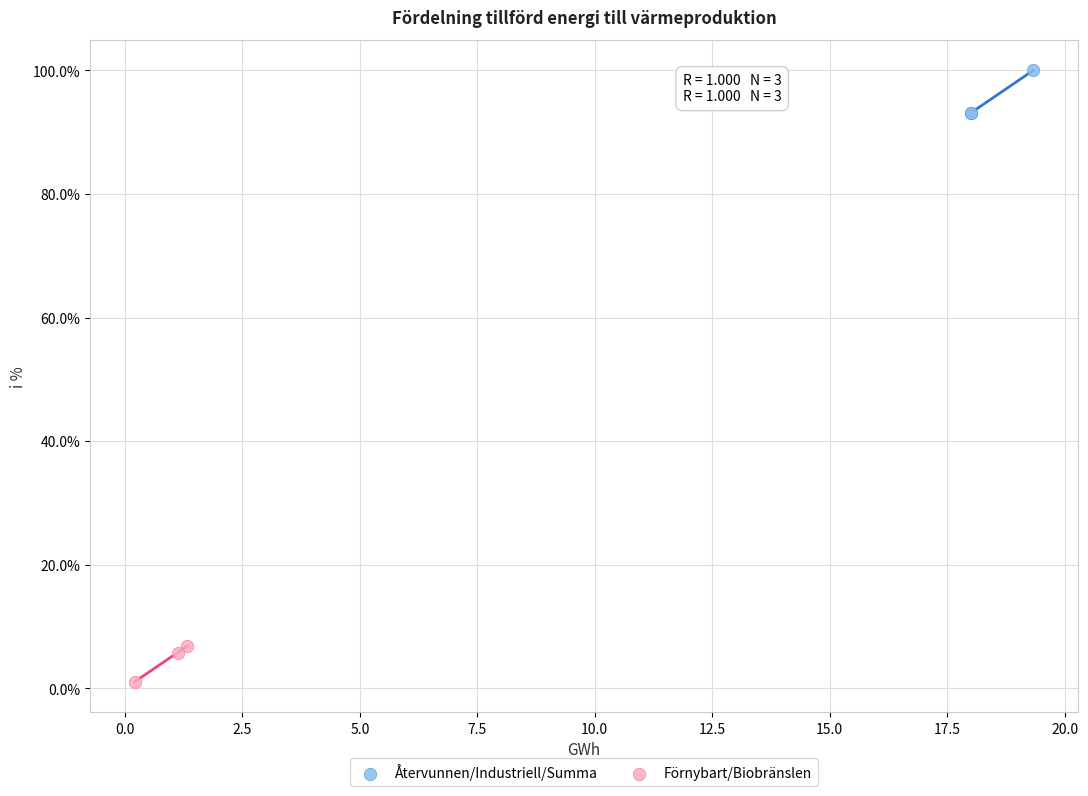

What are all the series names shown in the legend?

Återvunnen/Industriell/Summa, Förnybart/Biobränslen